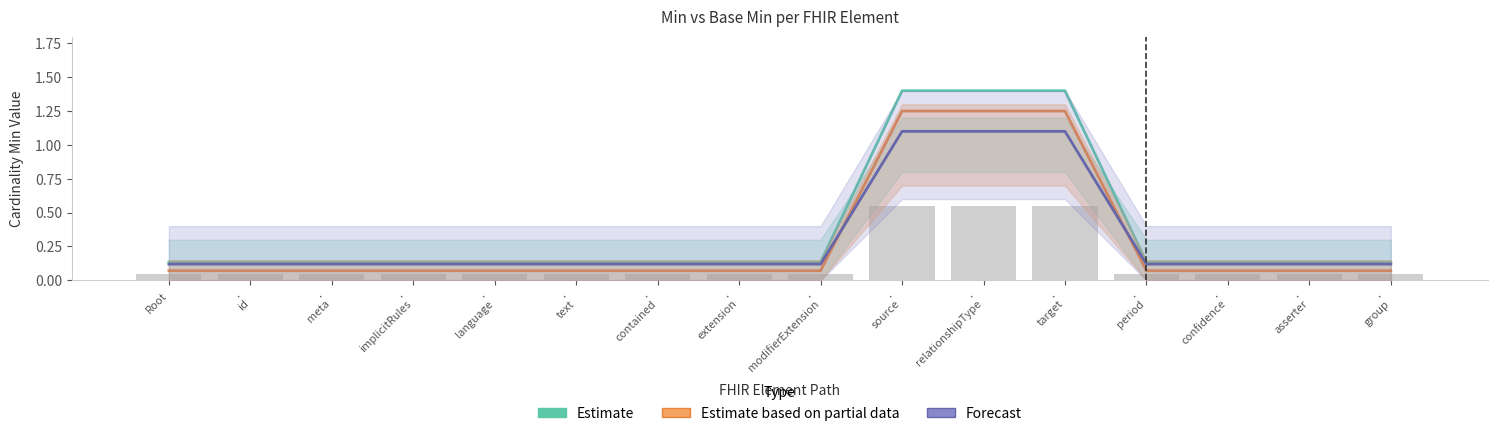

What is the difference between the highest and lowest values at .
relationshipType?

0.3